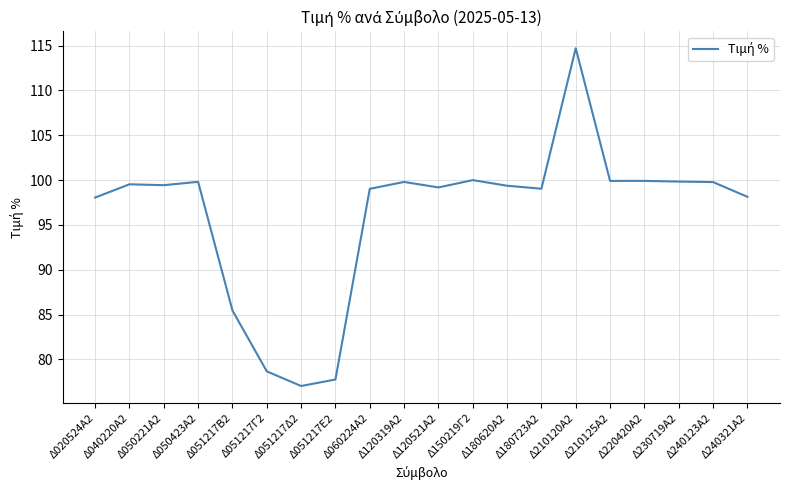

What value does the data have at Δ230719Α2?

99.8